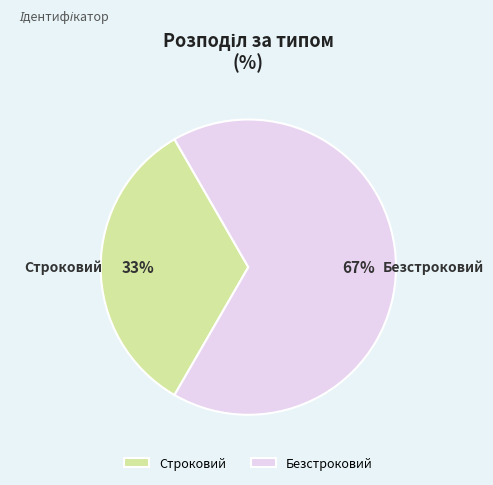

To the nearest percent, what is the average slice percentage?

50%